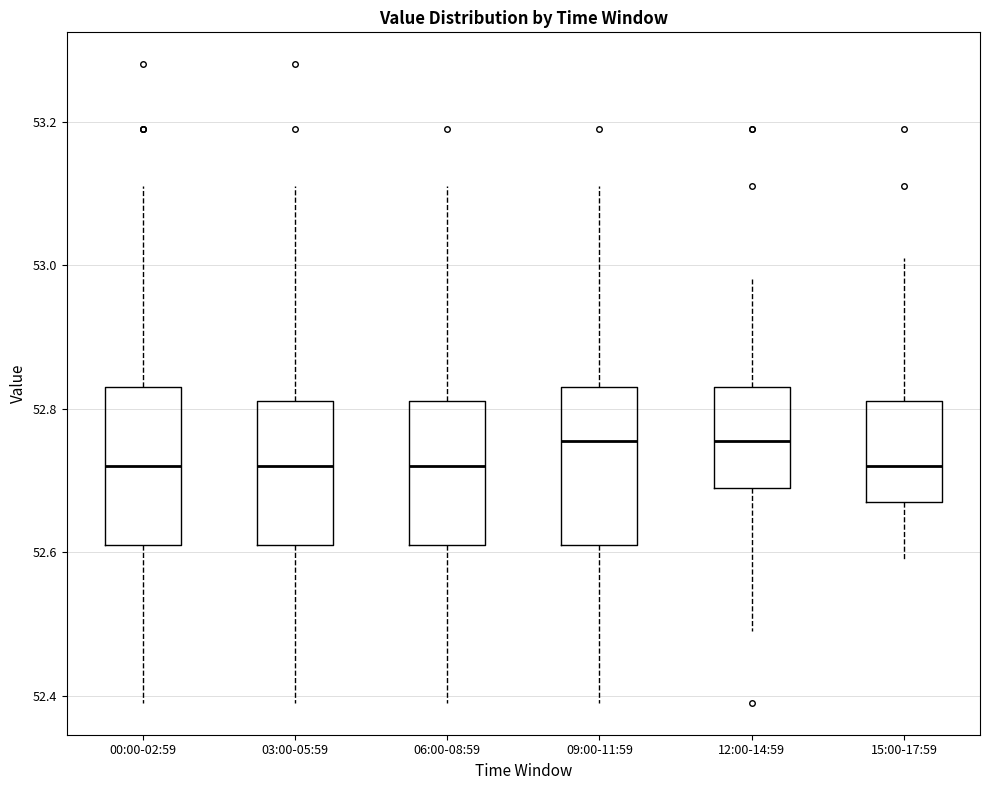

Reading left to right, read every box against the y-axis: the position of its median line, the range the box covers, and the ends of its whiskers. The values are not printed on the chart, so give them approximately, as read against the axis.

00:00-02:59: median 52.72, box 52.62 to 52.84, whiskers 52.40 to 53.12
03:00-05:59: median 52.72, box 52.62 to 52.82, whiskers 52.40 to 53.12
06:00-08:59: median 52.72, box 52.62 to 52.82, whiskers 52.40 to 53.12
09:00-11:59: median 52.76, box 52.62 to 52.84, whiskers 52.40 to 53.12
12:00-14:59: median 52.76, box 52.70 to 52.84, whiskers 52.50 to 52.98
15:00-17:59: median 52.72, box 52.68 to 52.82, whiskers 52.60 to 53.02